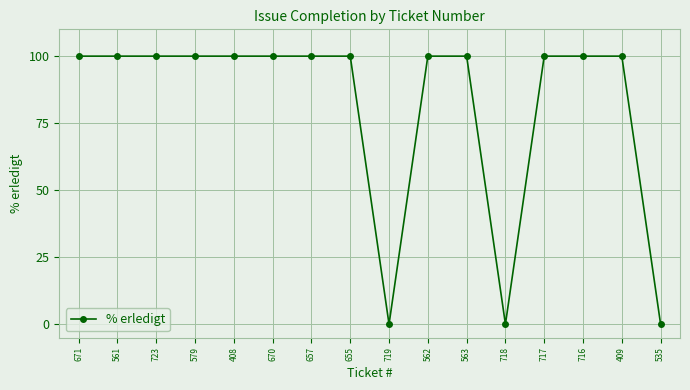

What is the average value?

81